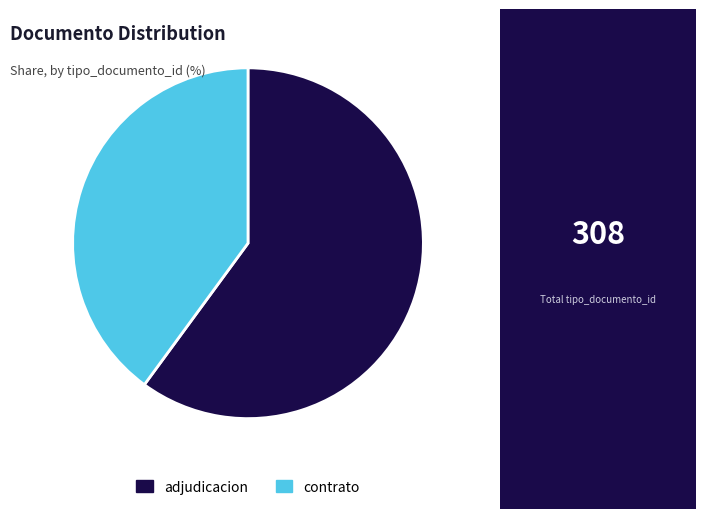

Is there a majority slice in this chart?

Yes